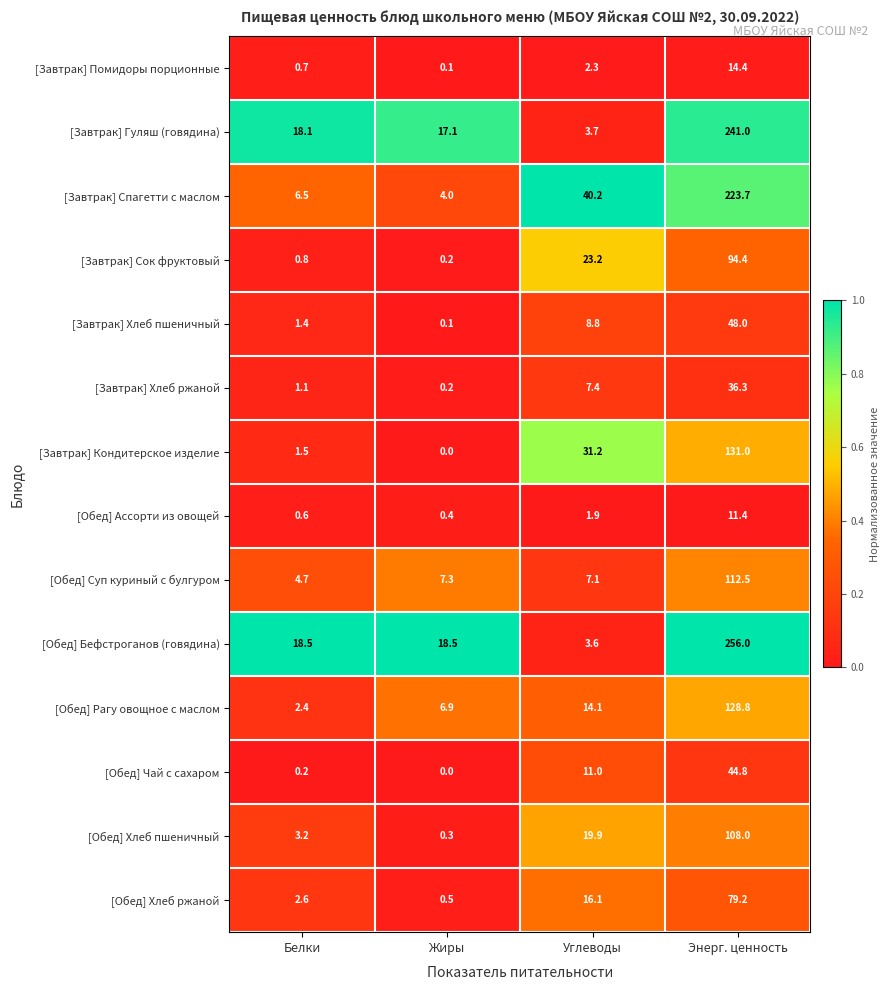

Which series changed the most between Белки and Жиры?

[Обед] Рагу овощное с маслом